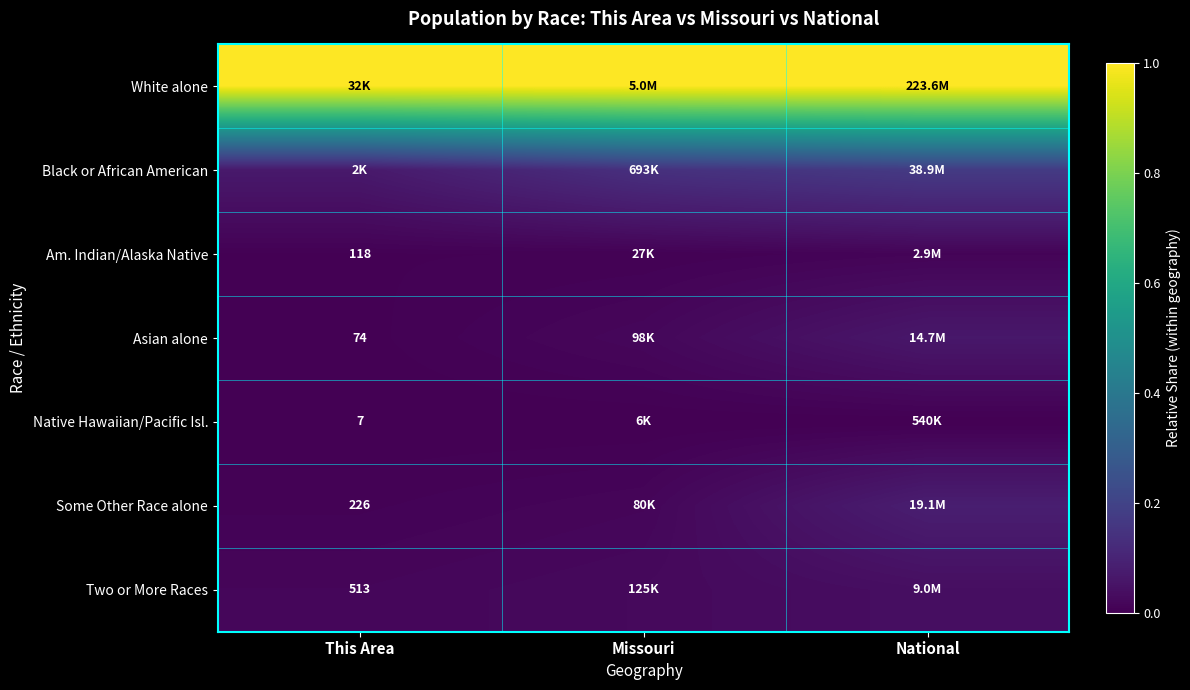

Rank the series at Missouri from lowest to highest value.

Native Hawaiian/Pacific Isl., Am. Indian/Alaska Native, Some Other Race alone, Asian alone, Two or More Races, Black or African American, White alone